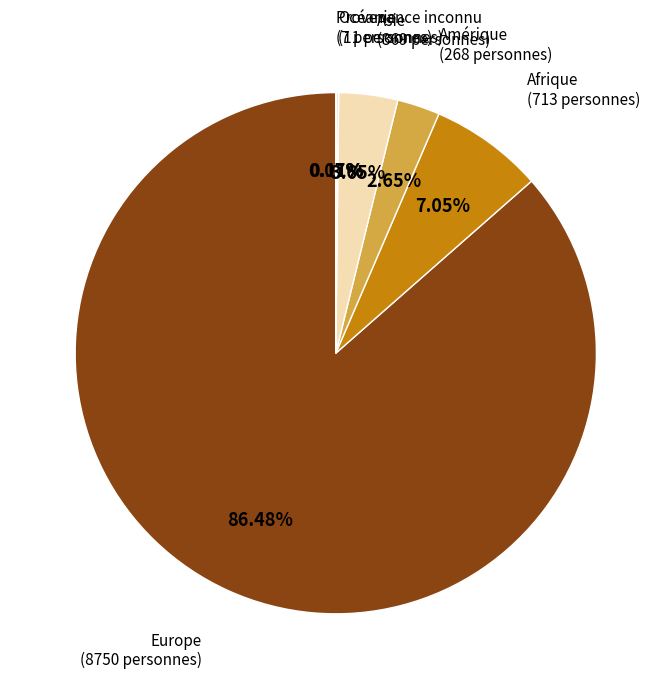

Between Asie and Afrique, which is larger?

Afrique